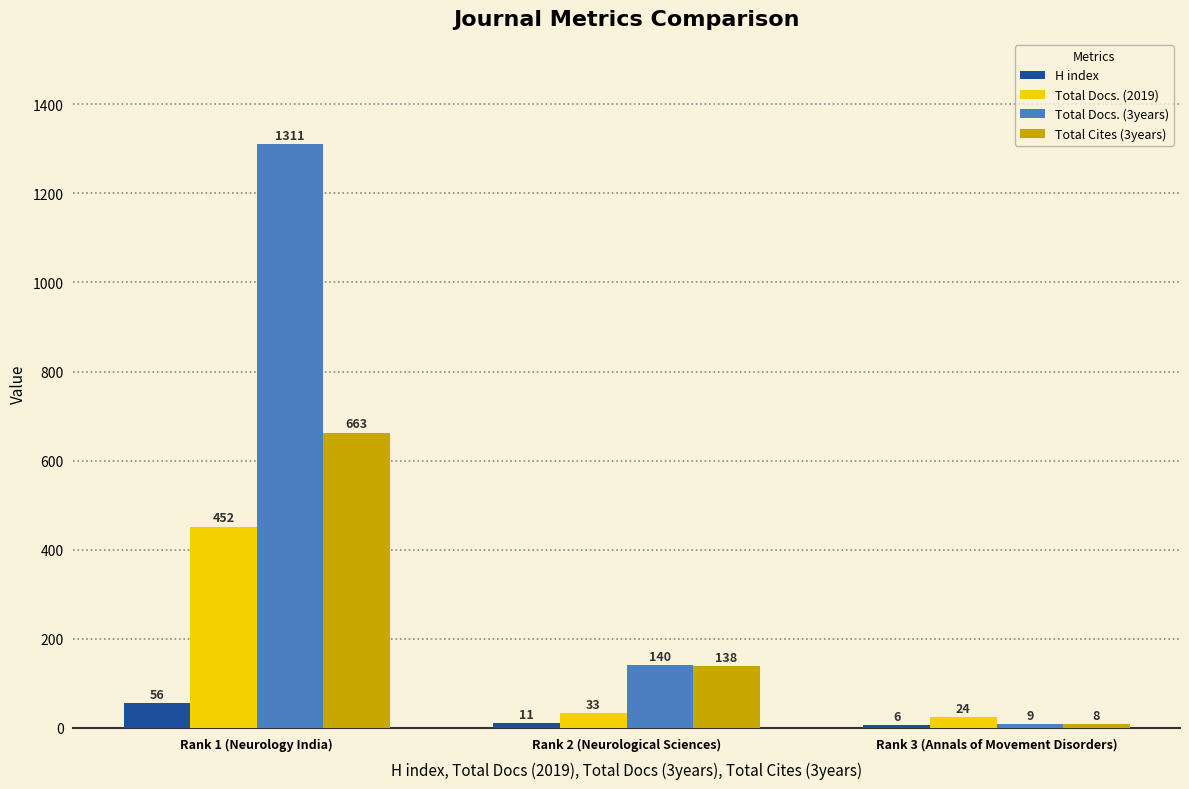

The value of Total Docs. (2019) at Rank 3 (Annals of Movement Disorders) is 24. True or false?

True